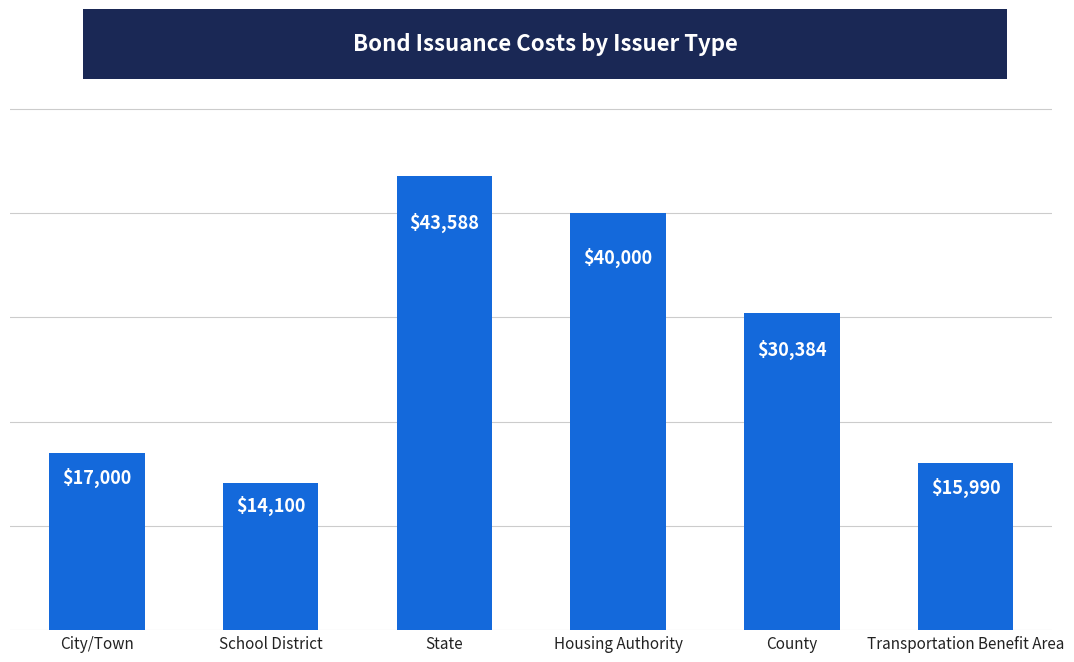

Is it true that the value at County is 9893?

False